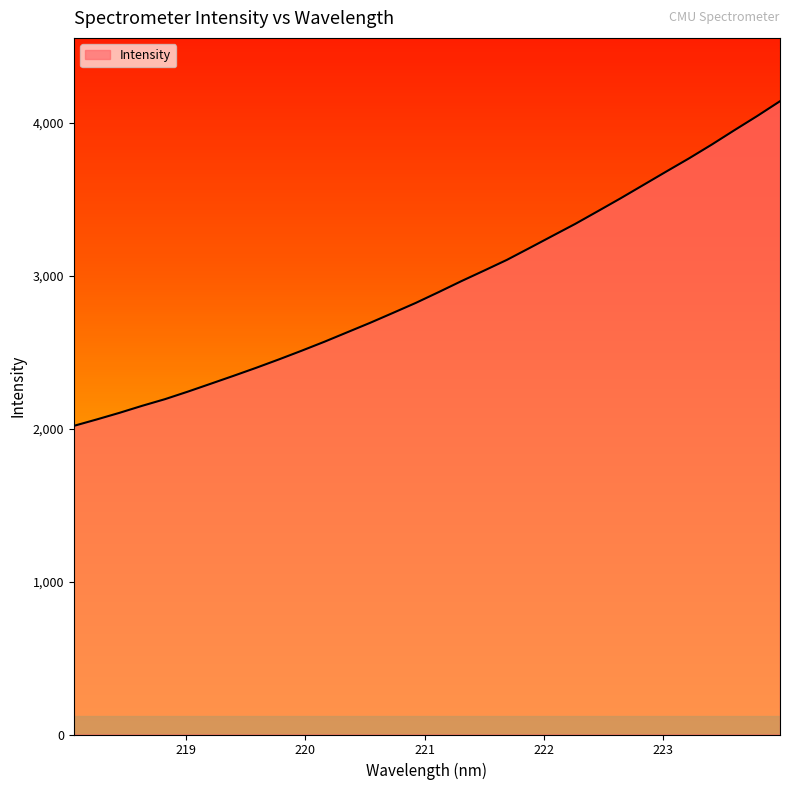

What is the greatest value displayed?

4143.0